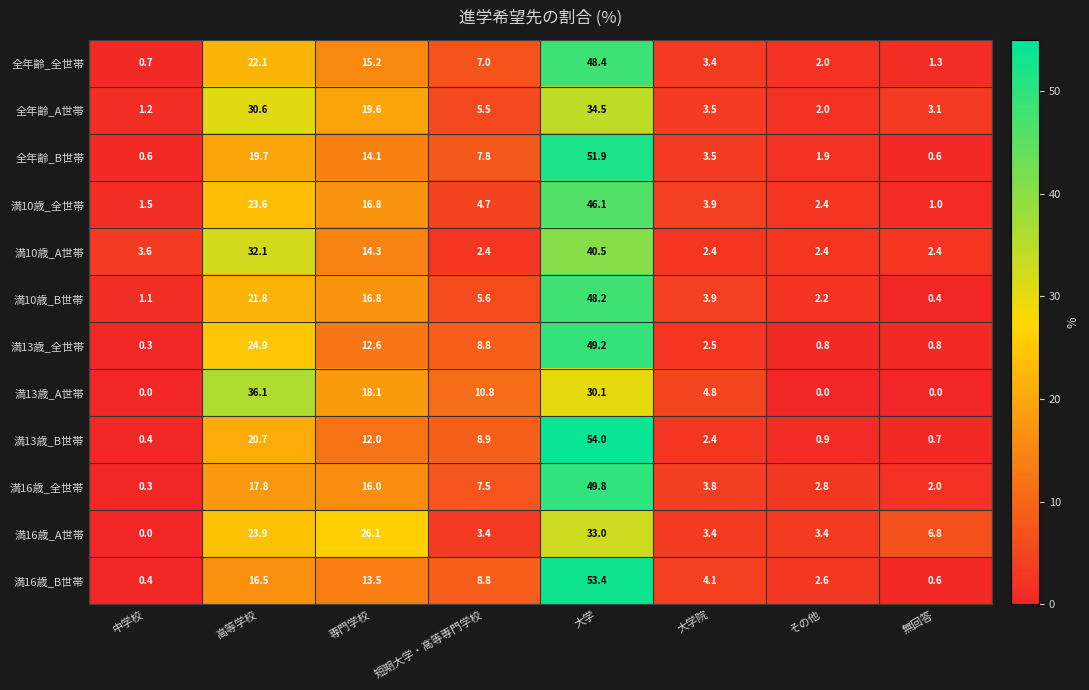

Rank the series by their maximum value, from highest to lowest.

満13歳_B世帯, 満16歳_B世帯, 全年齢_B世帯, 満16歳_全世帯, 満13歳_全世帯, 全年齢_全世帯, 満10歳_B世帯, 満10歳_全世帯, 満10歳_A世帯, 満13歳_A世帯, 全年齢_A世帯, 満16歳_A世帯